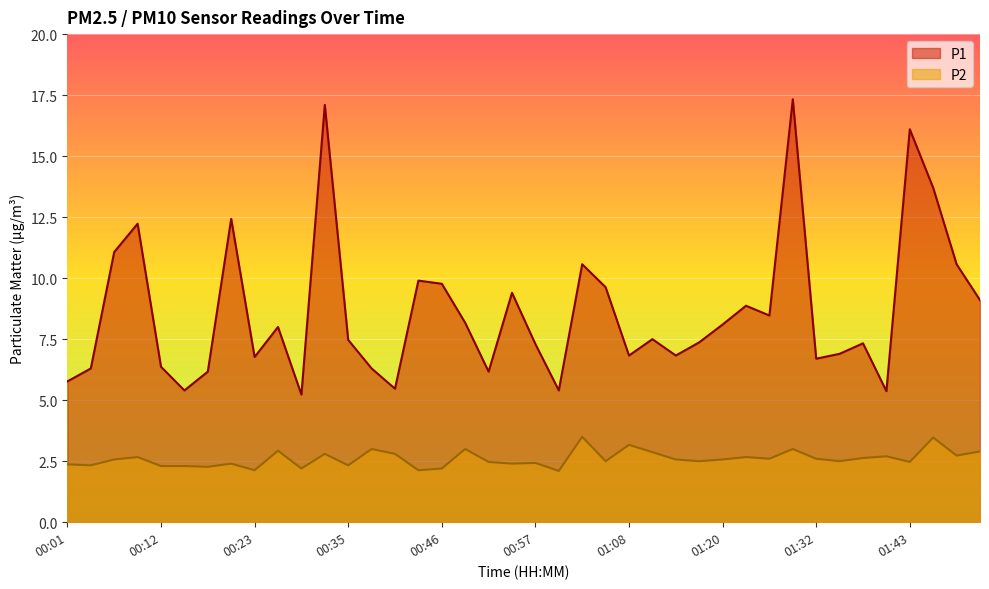

At how many categories does at least one series exceed 11?

7